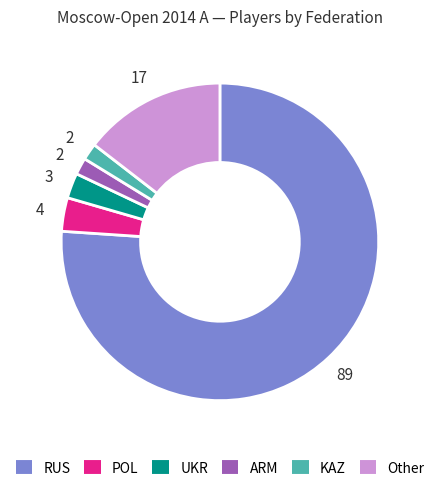

Combined, do KAZ and POL account for over 50%?

No